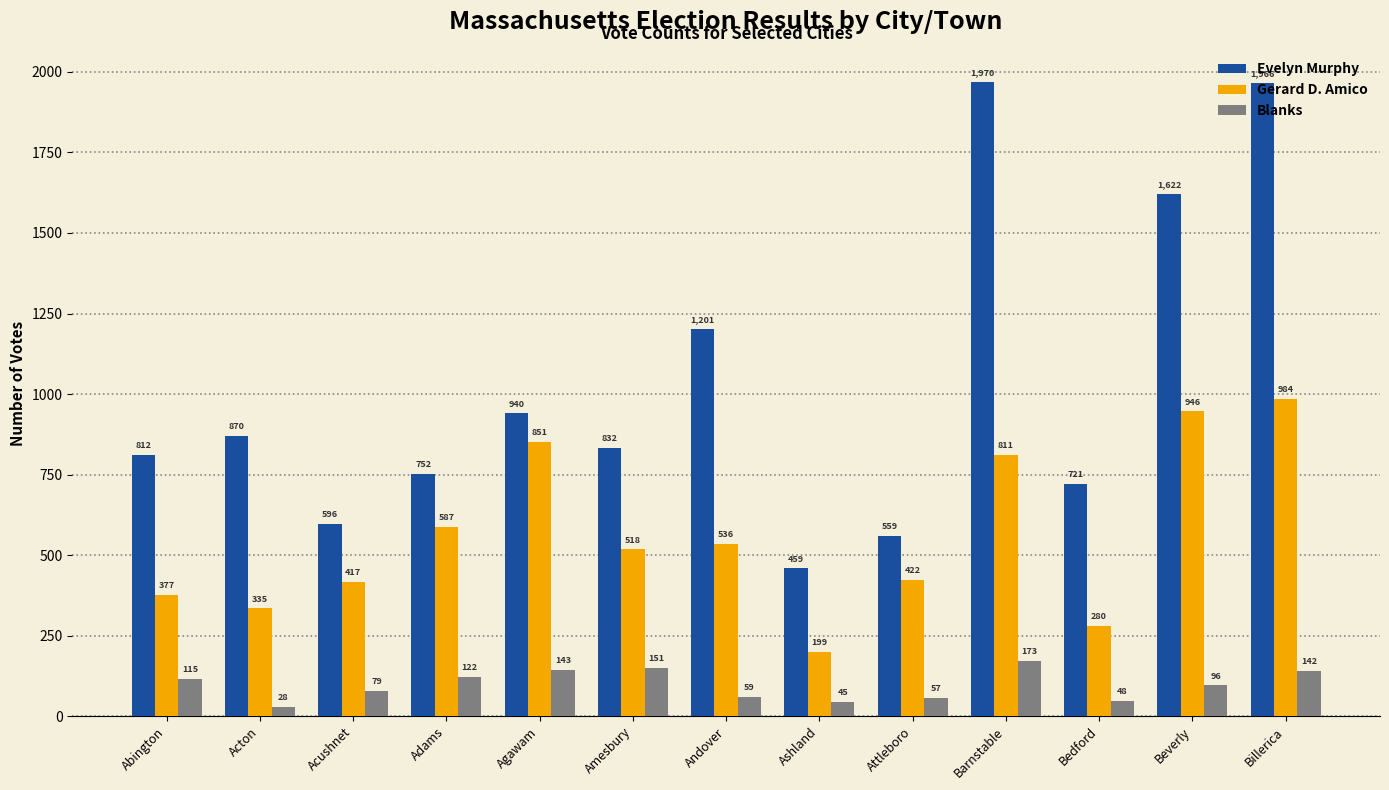

True or false: Gerard D. Amico has a value of 851 at Agawam.

True